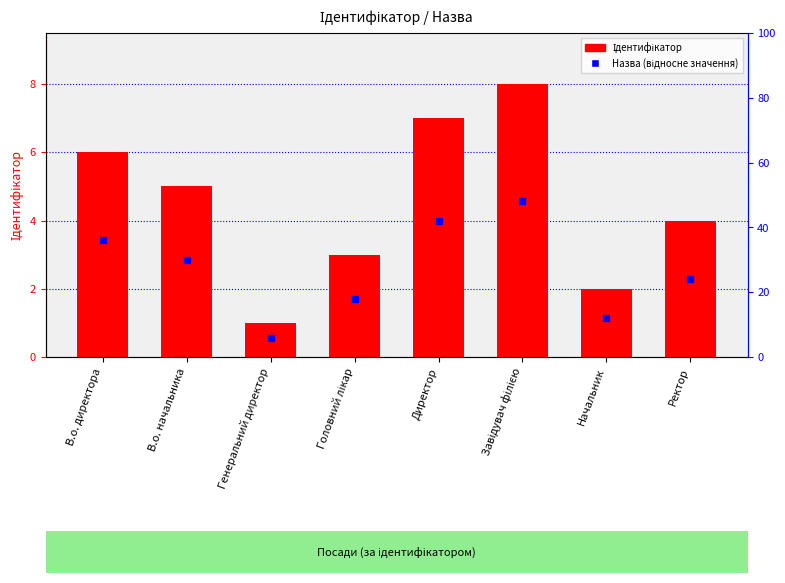

Rank the categories by value from lowest to highest.

Генеральний директор, Начальник, Головний лікар, Ректор, В.о. начальника, В.о. директора, Директор, Завідувач філією